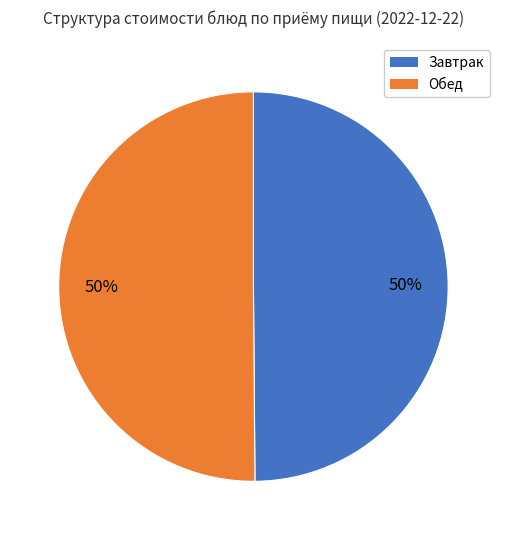

How many slices are in this pie chart?

2